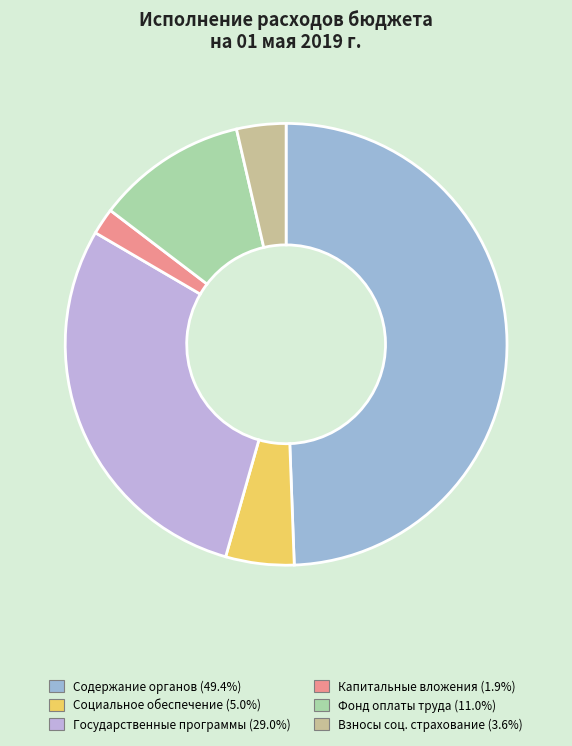

Count the number of slices in the pie.

6